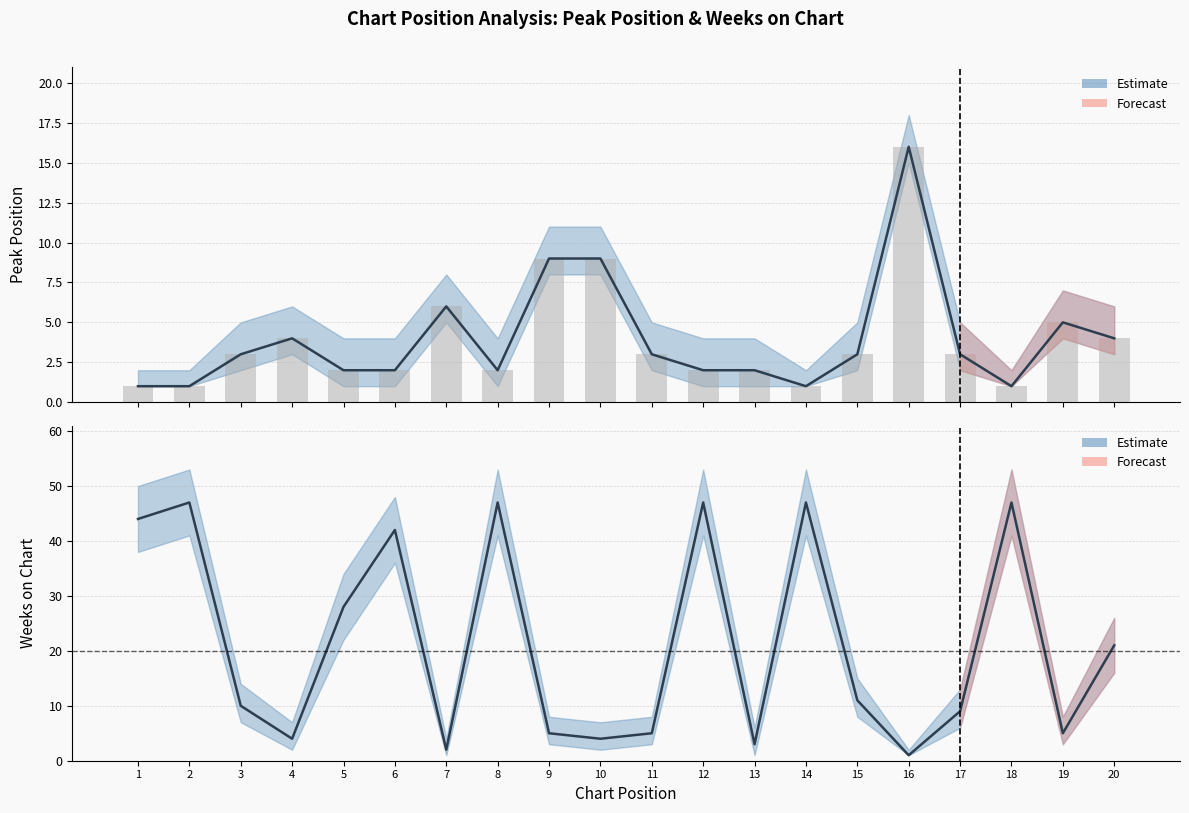

The value of Peak Position at 16 is 16. True or false?

True